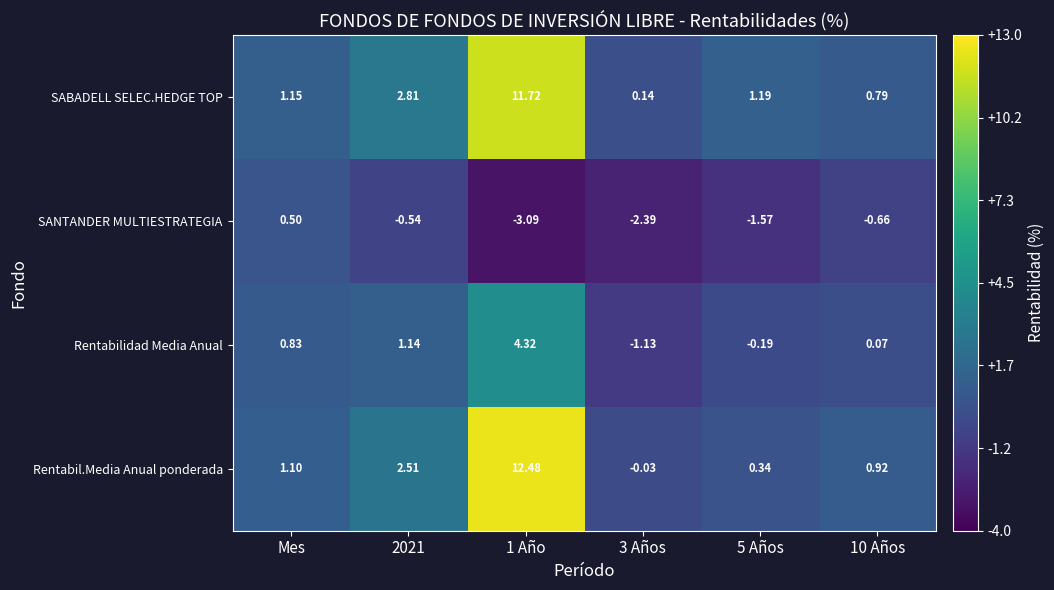

At which category does the chart reach its minimum across all series?

1 Año